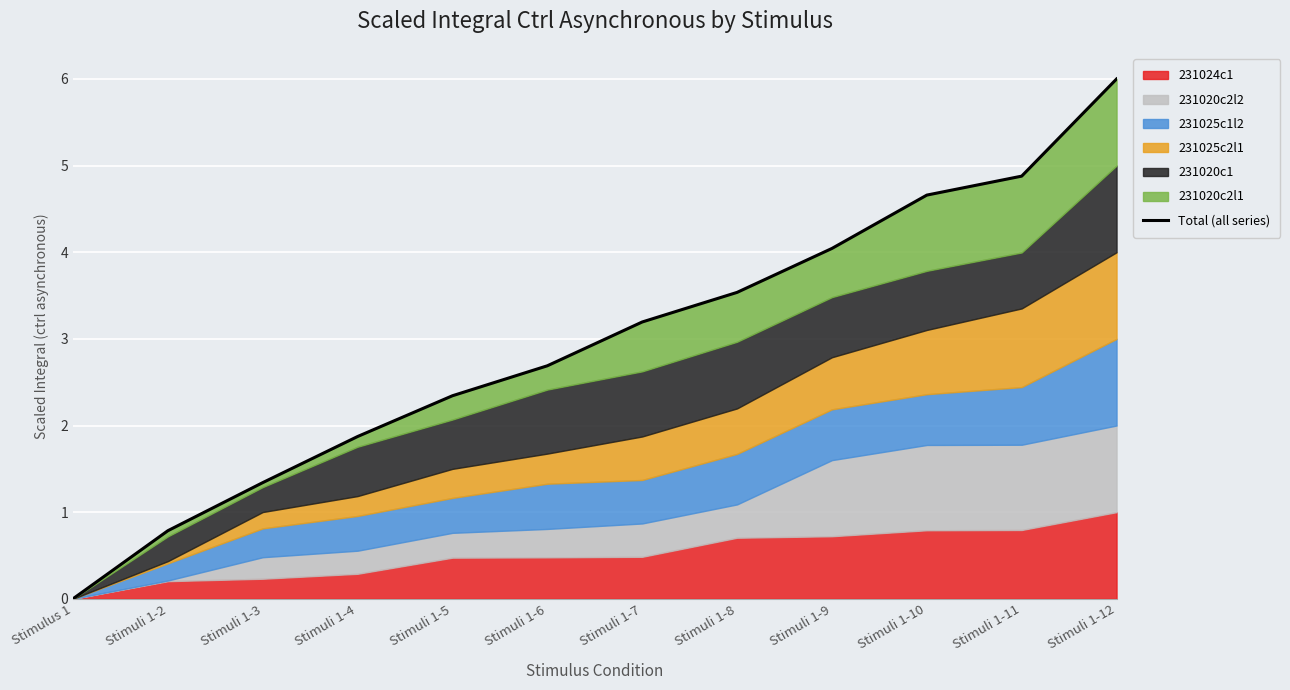

How many data points are less than 3?

6